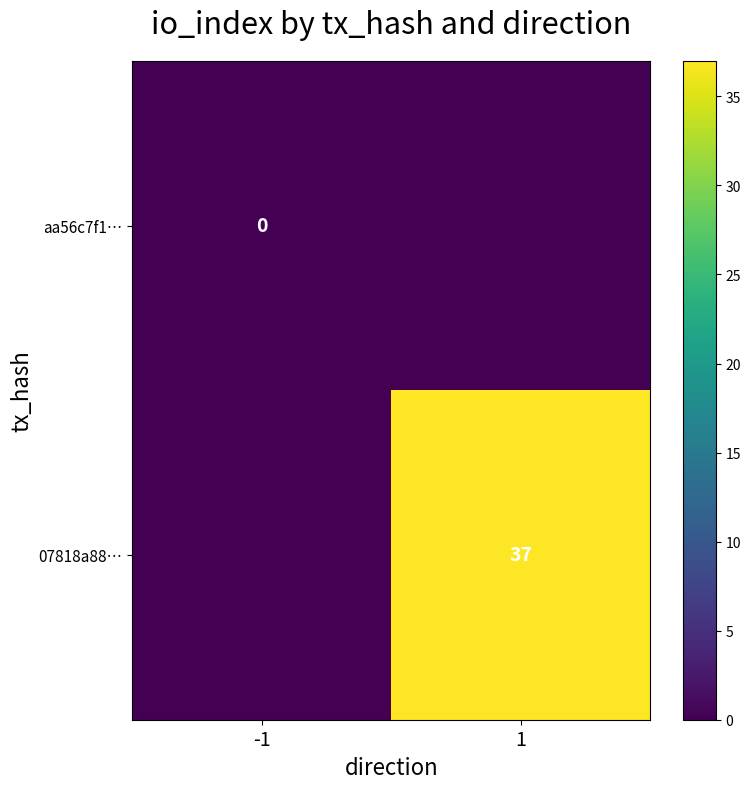

At which category is the sum across all series the highest?

1